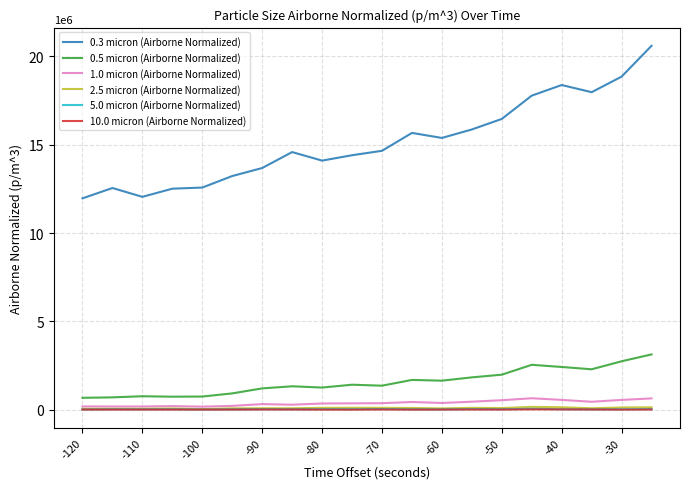

What is the greatest value displayed?

20599751.1